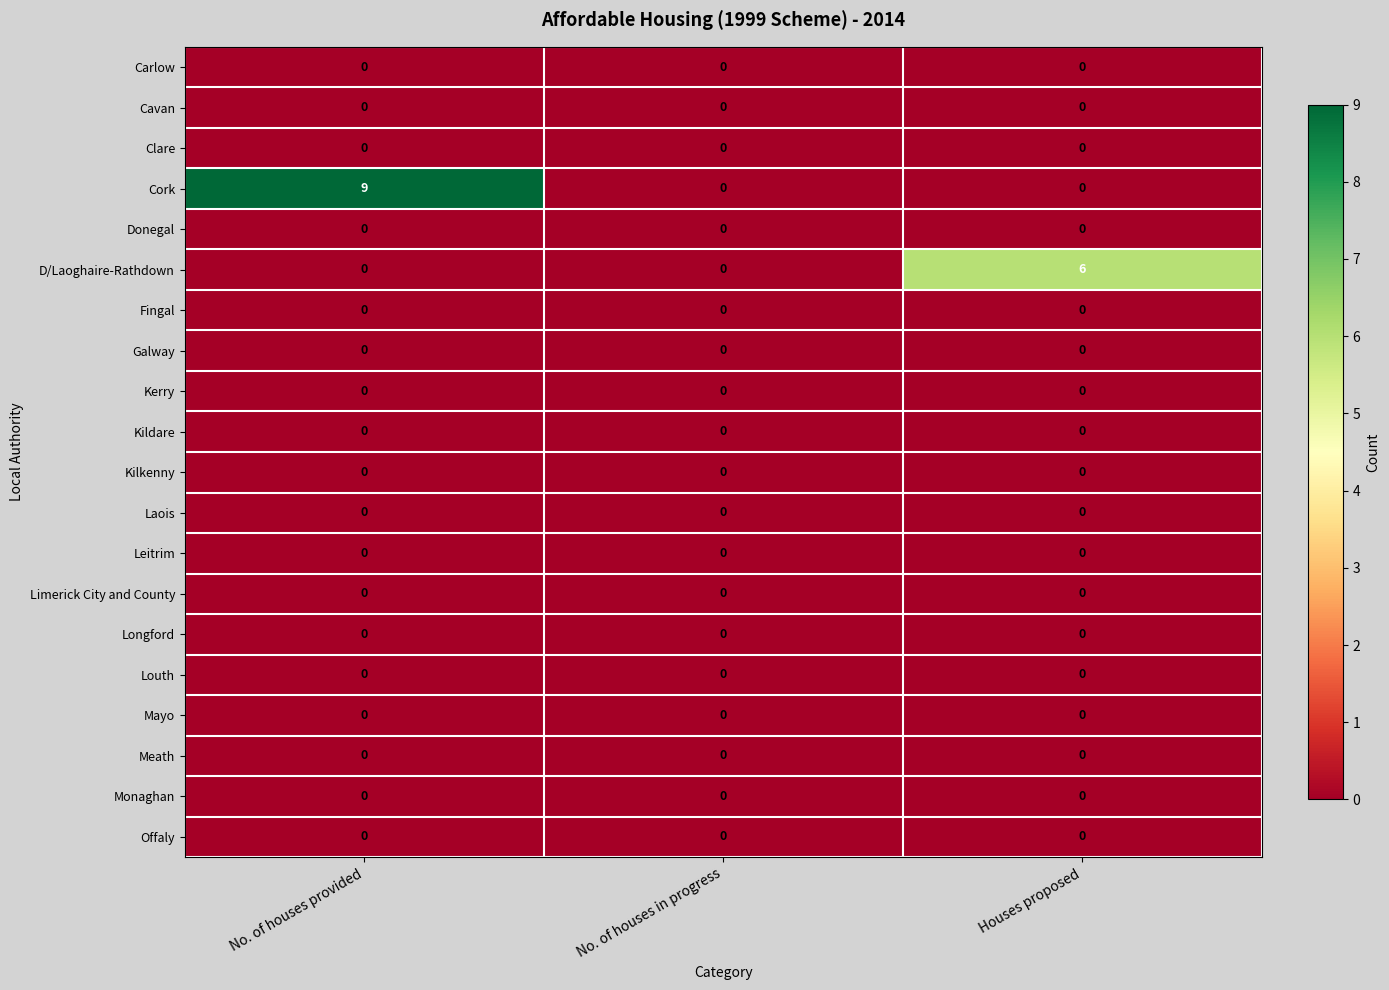

Which series has the largest total across all categories?

Cork